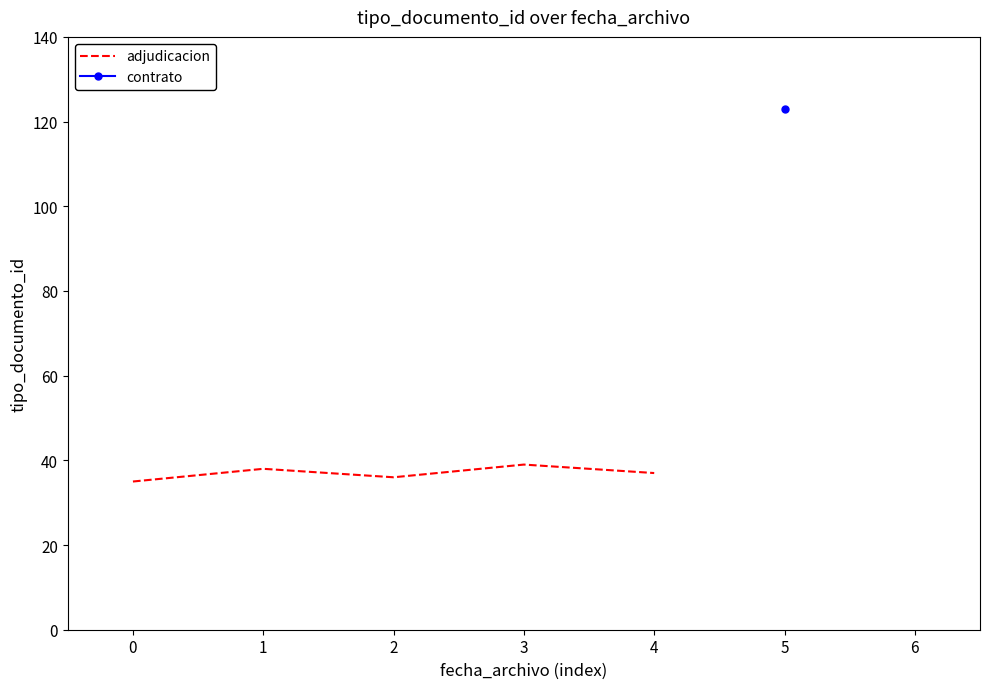

How many lines are shown in the chart?

1